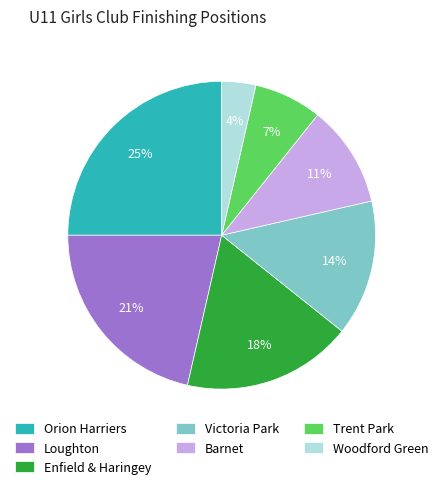

To the nearest percent, what is the difference between the Enfield & Haringey and Woodford Green slice percentages?

14%